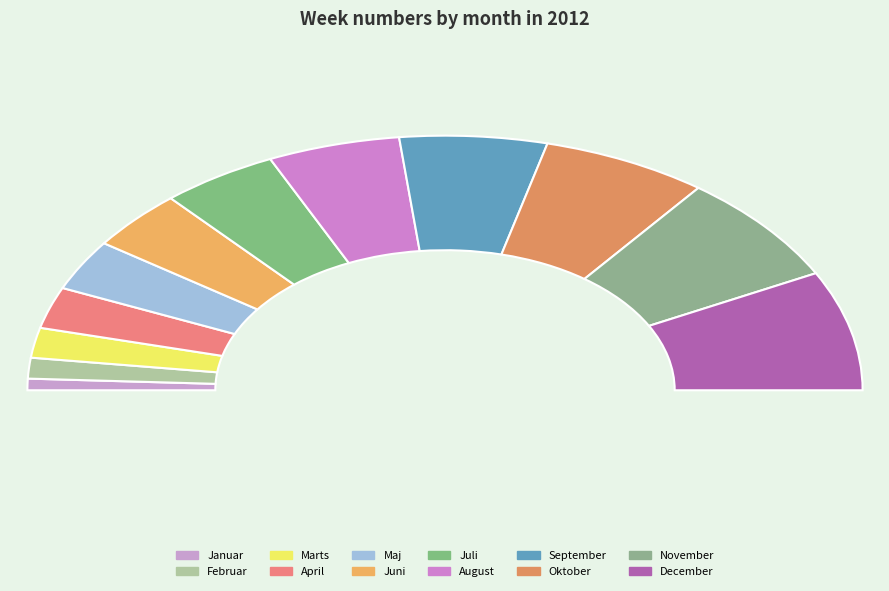

Which category has the biggest portion of the pie?

December